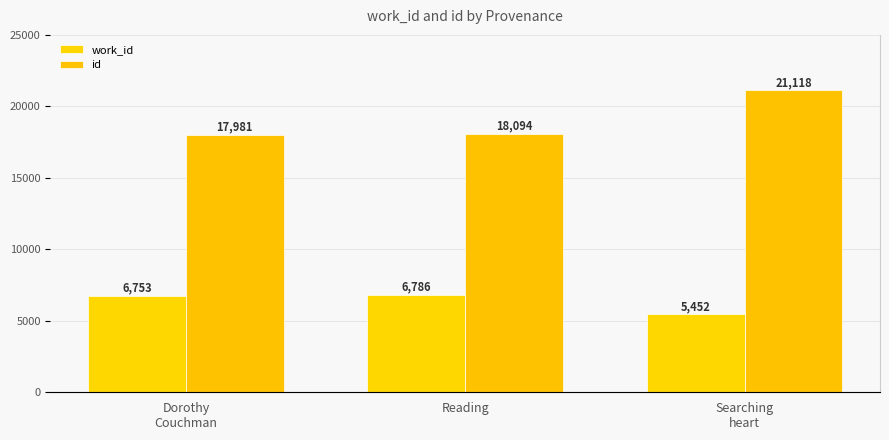

At which label is work_id closest to 6119?

Dorothy
Couchman